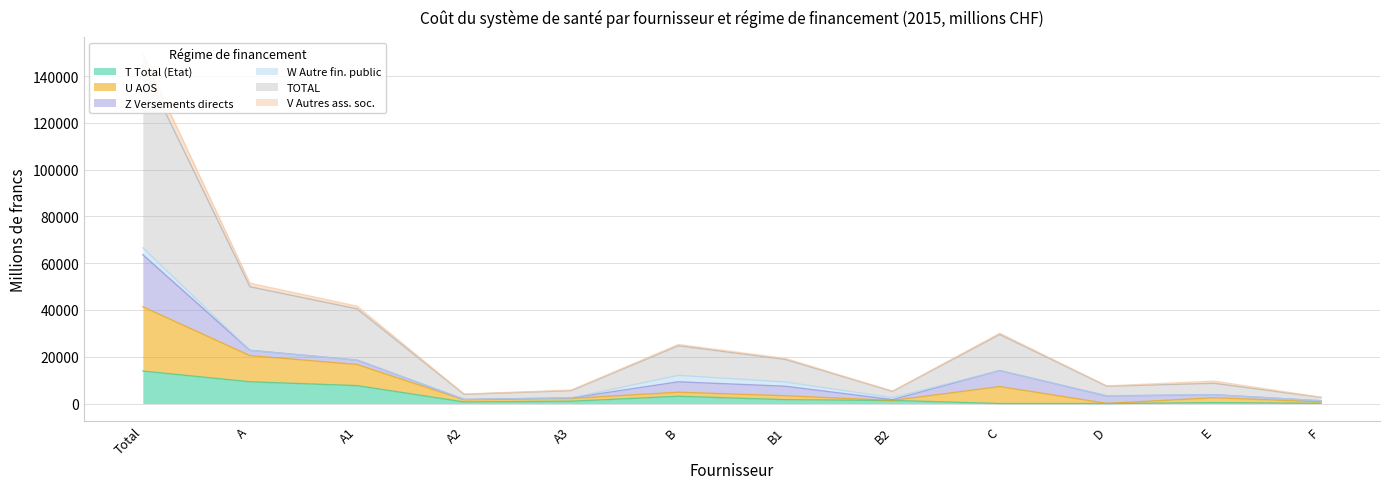

True or false: TOTAL has a value of 67008.0 at A1.

False